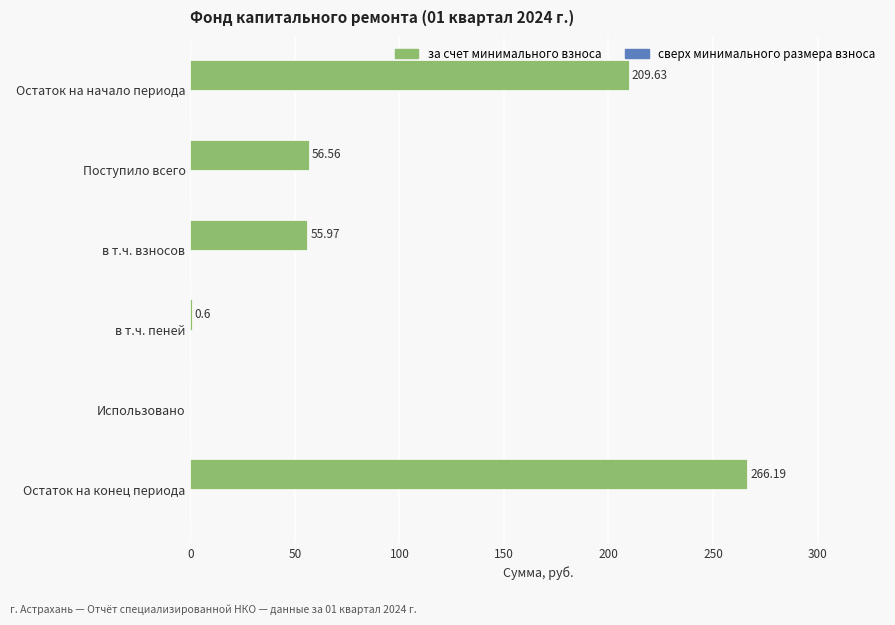

Where is the data nearest to the value 133?

Поступило всего